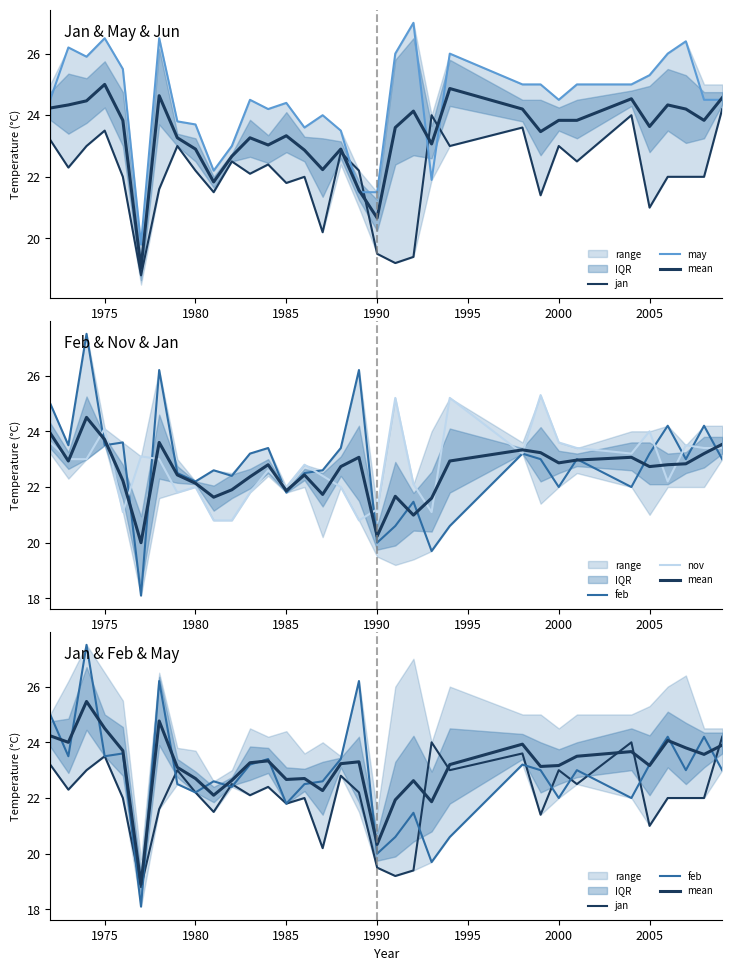

What are all the series names shown in the legend?

jan, may, mean, feb, nov